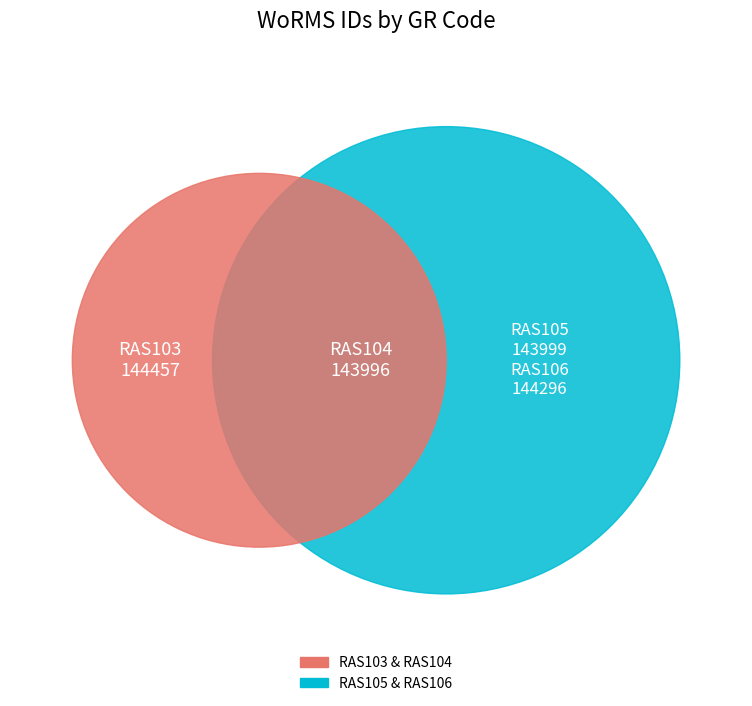

What is the change in value from RAS104 to RAS105?

+3